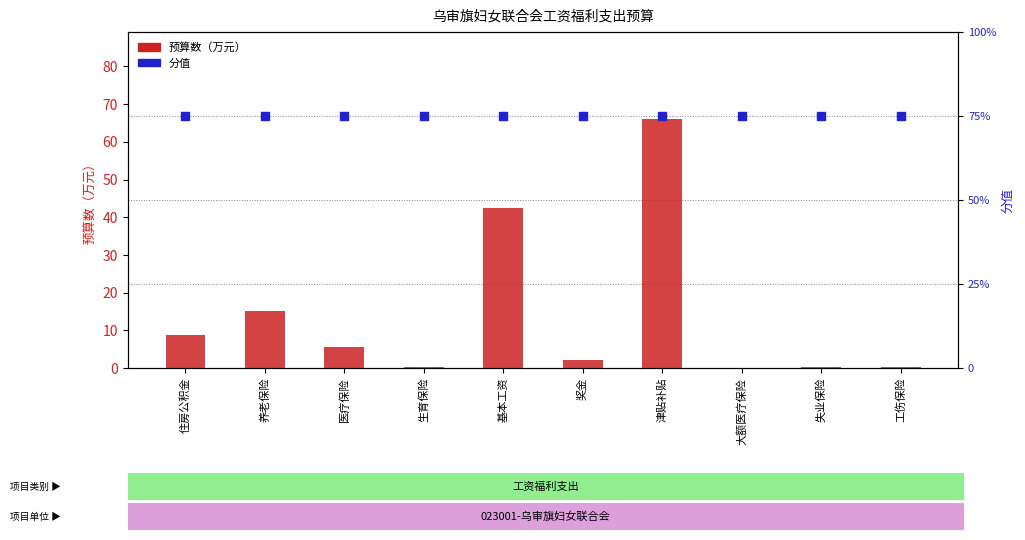

At which category is the sum across all series the highest?

津贴补贴